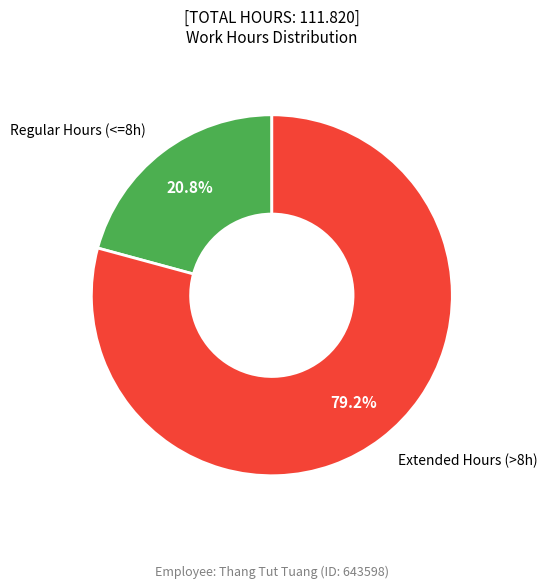

Which slice is the largest?

Extended Hours (>8h)